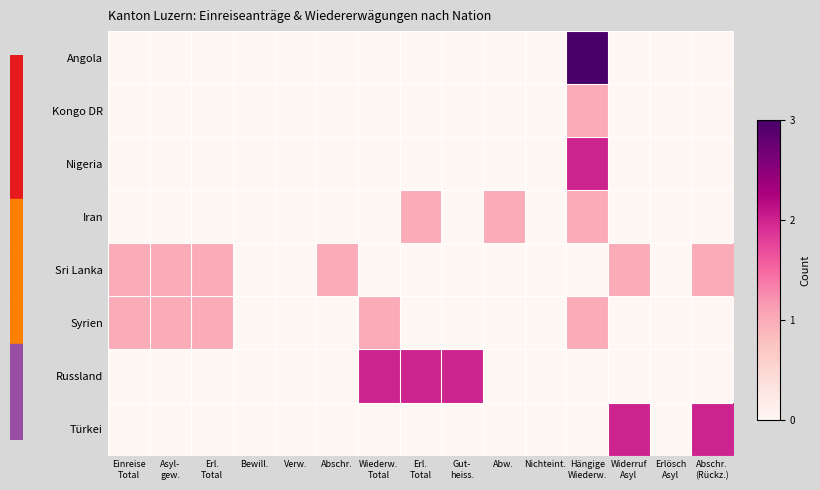

Reading left to right, transcribe all the data shown in this chart.

Angola: Einreise
Total=0	Asyl-
gew.=0	Erl.
Total=0	Bewill.=0	Verw.=0	Abschr.=0	Wiederw.
Total=0	Erl.
Total=0	Gut-
heiss.=0	Abw.=0	Nichteint.=0	Hängige
Wiederw.=3	Widerruf
Asyl=0	Erlösch
Asyl=0	Abschr.
(Rückz.)=0
Kongo DR: Einreise
Total=0	Asyl-
gew.=0	Erl.
Total=0	Bewill.=0	Verw.=0	Abschr.=0	Wiederw.
Total=0	Erl.
Total=0	Gut-
heiss.=0	Abw.=0	Nichteint.=0	Hängige
Wiederw.=1	Widerruf
Asyl=0	Erlösch
Asyl=0	Abschr.
(Rückz.)=0
Nigeria: Einreise
Total=0	Asyl-
gew.=0	Erl.
Total=0	Bewill.=0	Verw.=0	Abschr.=0	Wiederw.
Total=0	Erl.
Total=0	Gut-
heiss.=0	Abw.=0	Nichteint.=0	Hängige
Wiederw.=2	Widerruf
Asyl=0	Erlösch
Asyl=0	Abschr.
(Rückz.)=0
Iran: Einreise
Total=0	Asyl-
gew.=0	Erl.
Total=0	Bewill.=0	Verw.=0	Abschr.=0	Wiederw.
Total=0	Erl.
Total=1	Gut-
heiss.=0	Abw.=1	Nichteint.=0	Hängige
Wiederw.=1	Widerruf
Asyl=0	Erlösch
Asyl=0	Abschr.
(Rückz.)=0
Sri Lanka: Einreise
Total=1	Asyl-
gew.=1	Erl.
Total=1	Bewill.=0	Verw.=0	Abschr.=1	Wiederw.
Total=0	Erl.
Total=0	Gut-
heiss.=0	Abw.=0	Nichteint.=0	Hängige
Wiederw.=0	Widerruf
Asyl=1	Erlösch
Asyl=0	Abschr.
(Rückz.)=1
Syrien: Einreise
Total=1	Asyl-
gew.=1	Erl.
Total=1	Bewill.=0	Verw.=0	Abschr.=0	Wiederw.
Total=1	Erl.
Total=0	Gut-
heiss.=0	Abw.=0	Nichteint.=0	Hängige
Wiederw.=1	Widerruf
Asyl=0	Erlösch
Asyl=0	Abschr.
(Rückz.)=0
Russland: Einreise
Total=0	Asyl-
gew.=0	Erl.
Total=0	Bewill.=0	Verw.=0	Abschr.=0	Wiederw.
Total=2	Erl.
Total=2	Gut-
heiss.=2	Abw.=0	Nichteint.=0	Hängige
Wiederw.=0	Widerruf
Asyl=0	Erlösch
Asyl=0	Abschr.
(Rückz.)=0
Türkei: Einreise
Total=0	Asyl-
gew.=0	Erl.
Total=0	Bewill.=0	Verw.=0	Abschr.=0	Wiederw.
Total=0	Erl.
Total=0	Gut-
heiss.=0	Abw.=0	Nichteint.=0	Hängige
Wiederw.=0	Widerruf
Asyl=2	Erlösch
Asyl=0	Abschr.
(Rückz.)=2